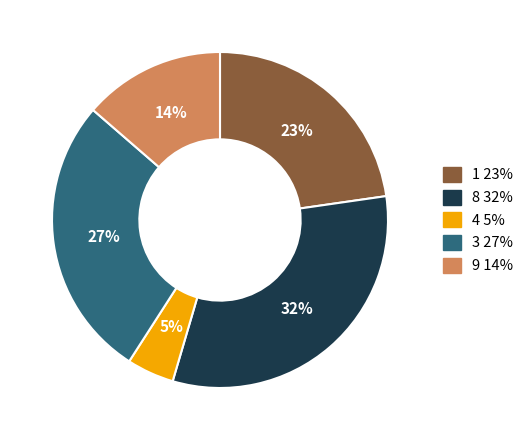

Is there any slice that represents more than half of the pie?

No